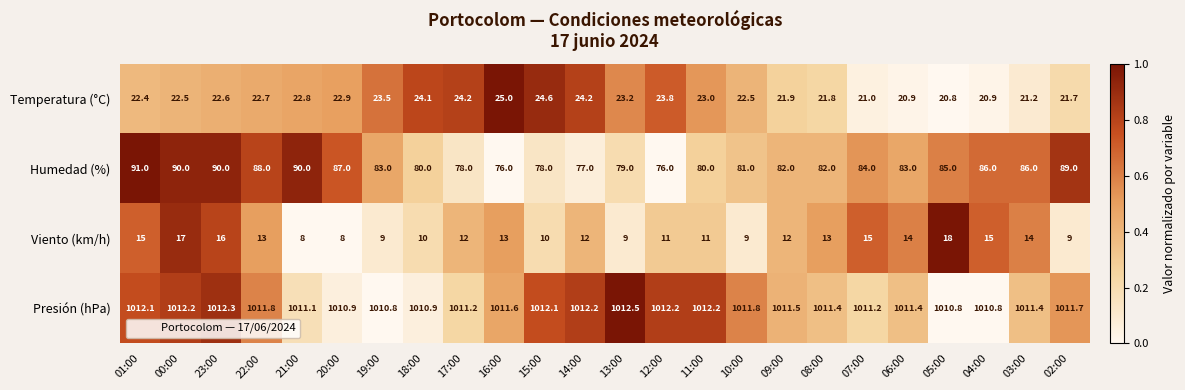

What is the lowest value of the Humedad (%) series?

76.0